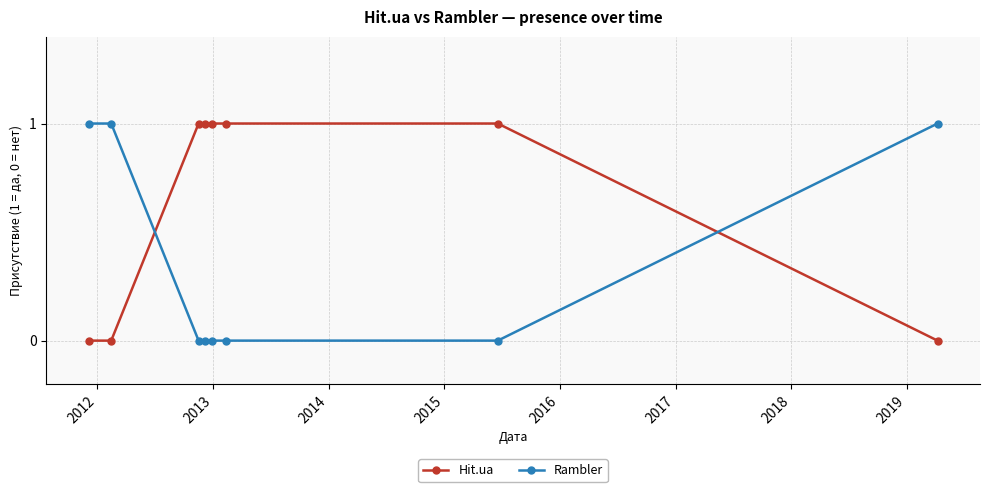

True or false: Hit.ua and Rambler cross at least once.

True